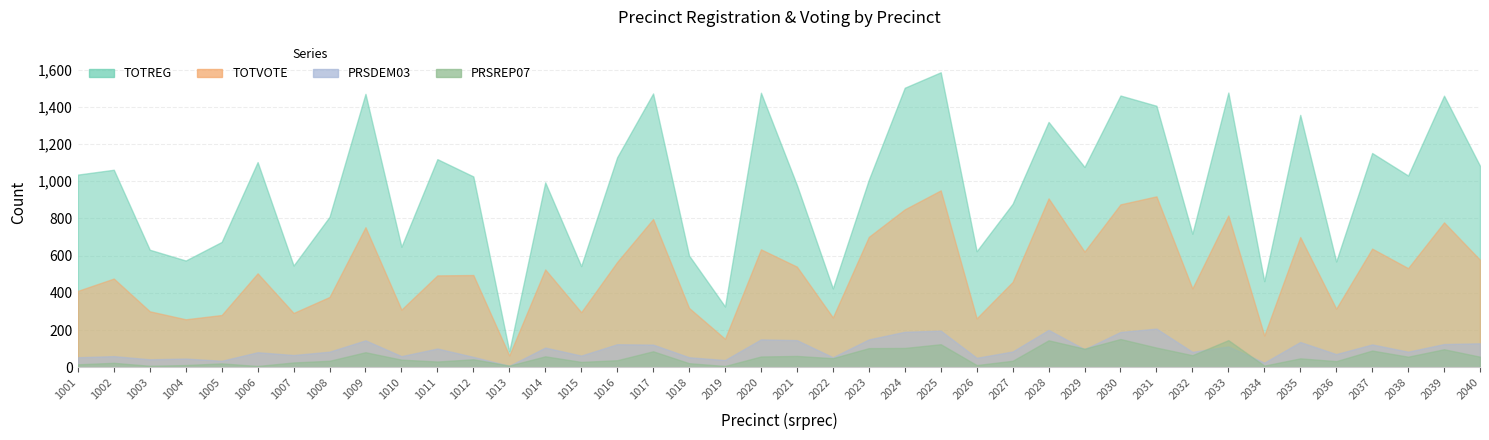

How many times do PRSREP07 and PRSDEM03 cross each other?

6